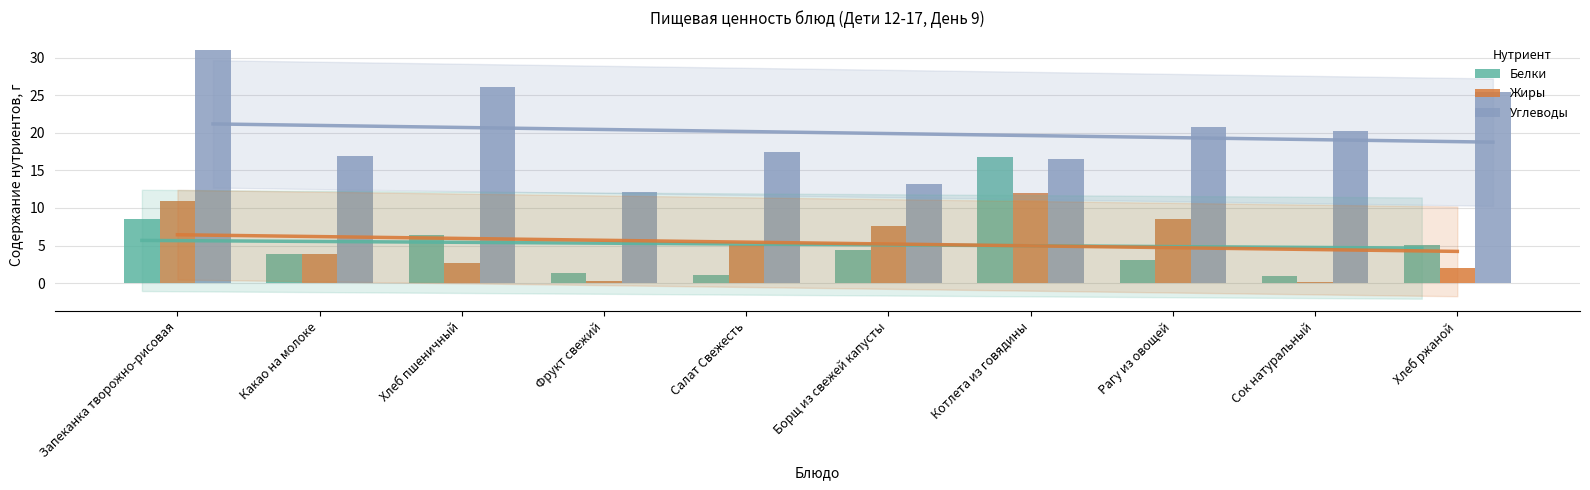

What is the minimum value for Жиры?

0.2